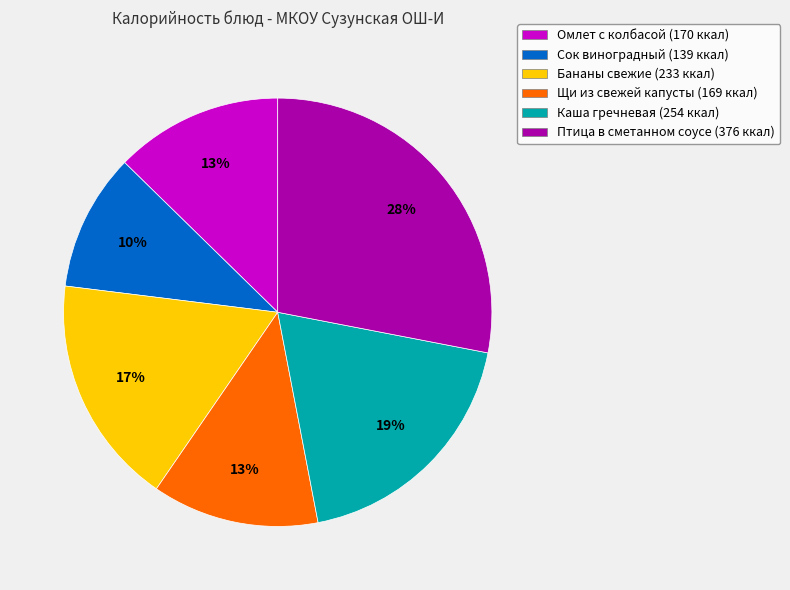

To the nearest percent, what is the difference between the largest and smallest slice percentages?

18%